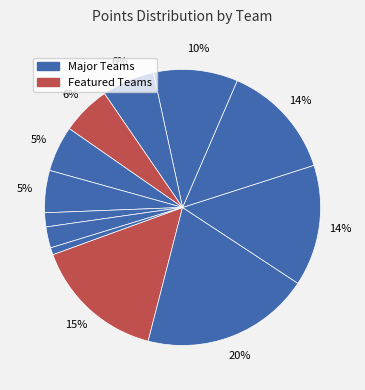

How many slices are in this pie chart?

12